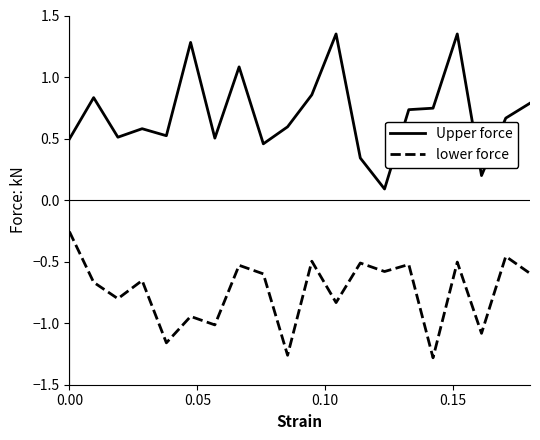

Rank the series by their average value, from highest to lowest.

Upper force, lower force